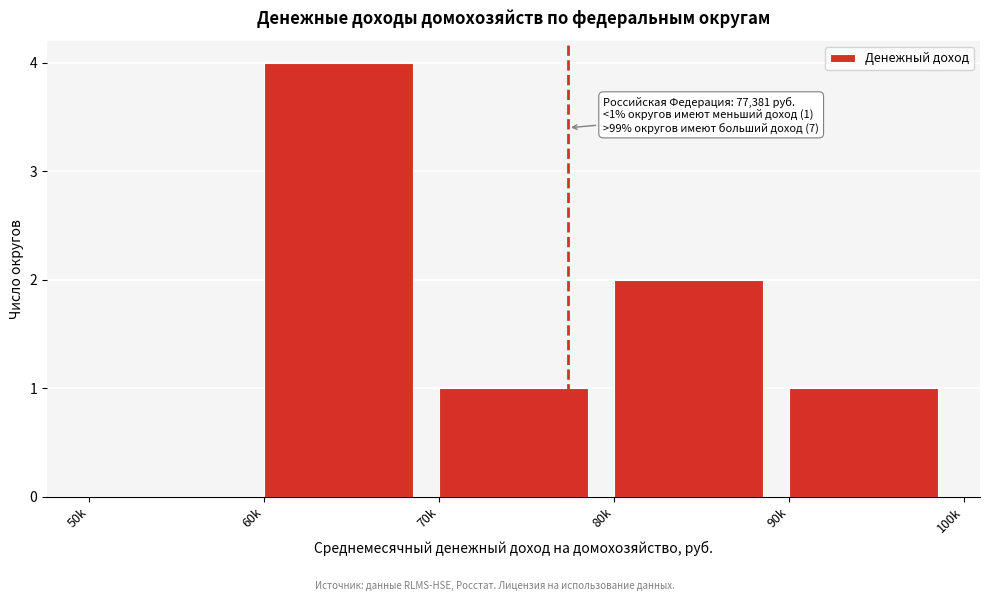

Reading left to right, what are all the values shown in this chart?

50k=0	60k=4	70k=1	80k=2	90k=1